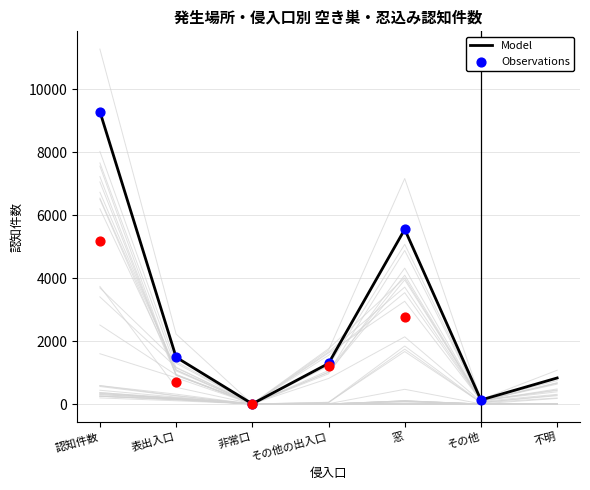

The value of Model at 不明 is 829. True or false?

True